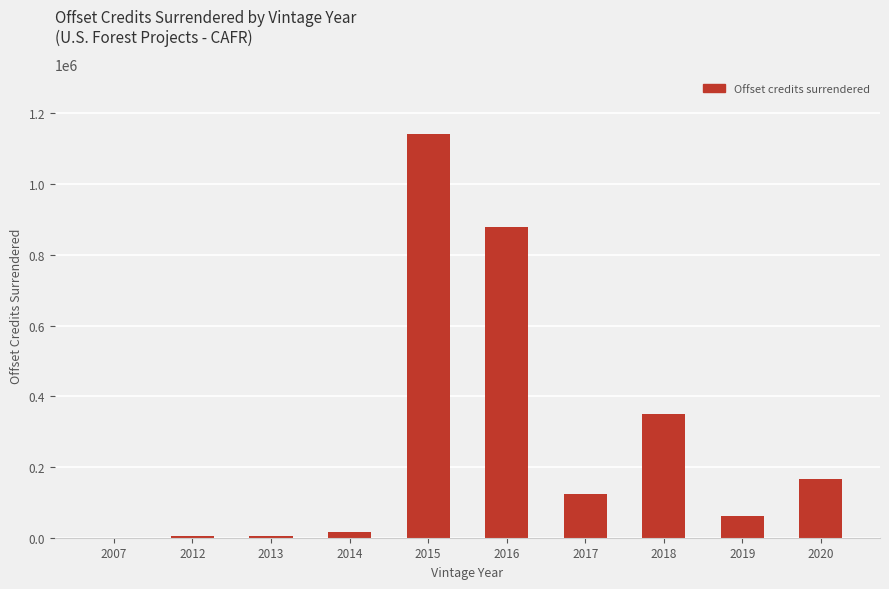

Count the number of data series in this chart.

1